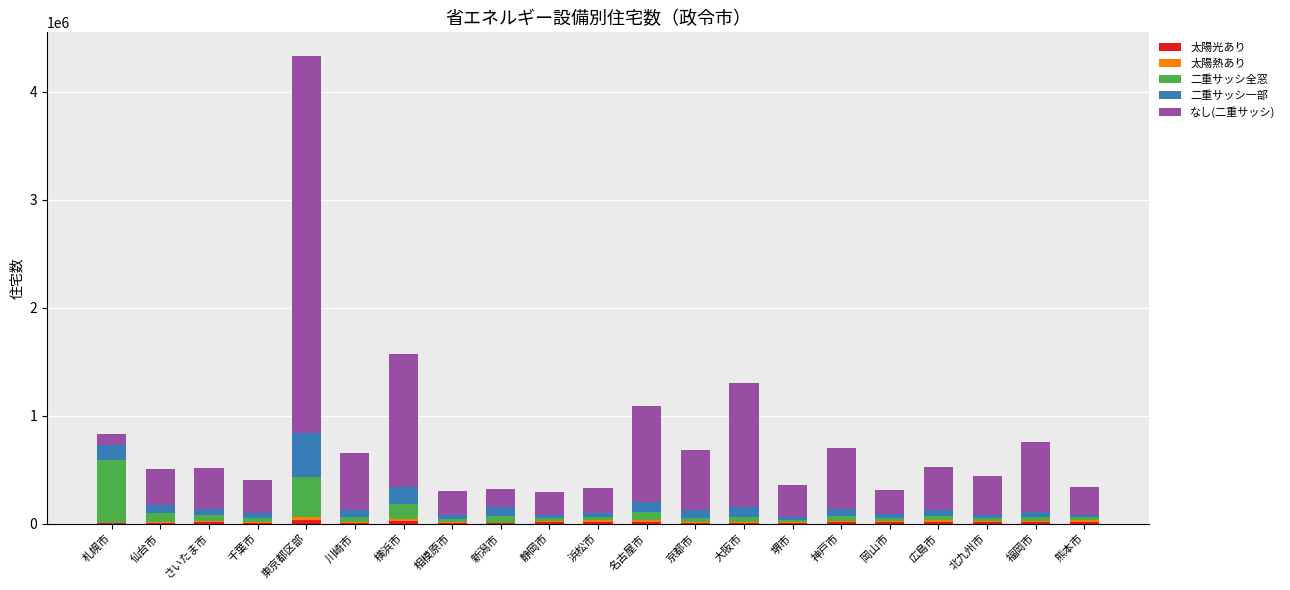

At which category is the sum across all series the highest?

東京都区部